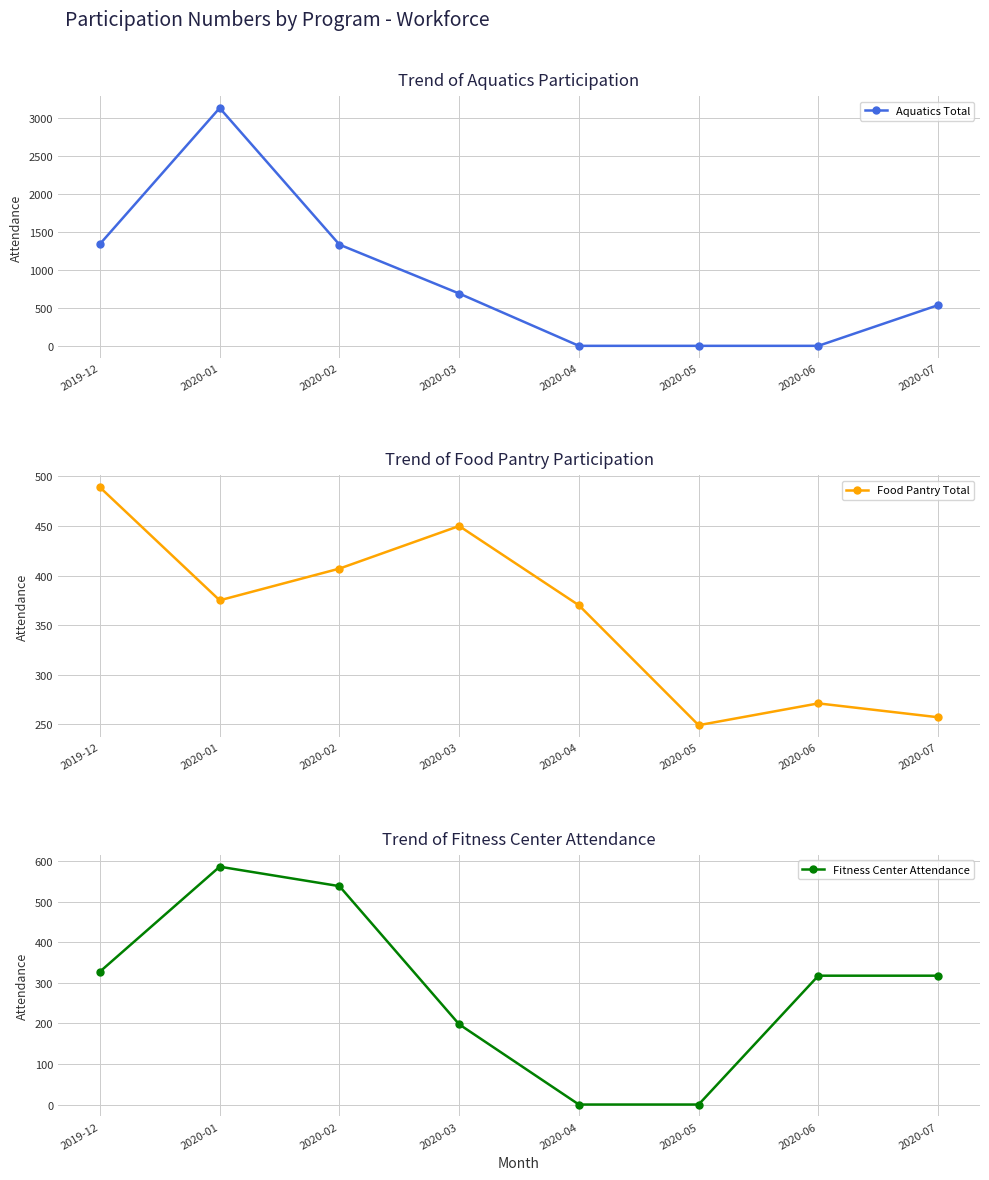

True or false: Food Pantry Total and Fitness Center Attendance cross at least once.

True